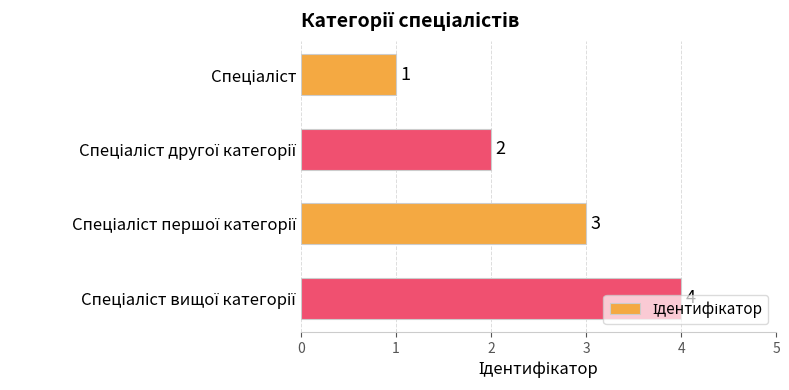

What is the difference between the maximum and minimum values?

3